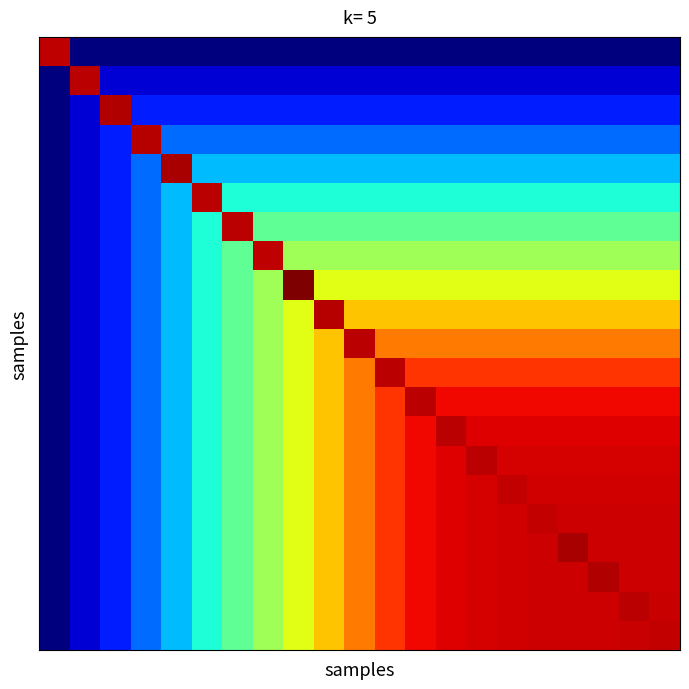

What is the greatest value displayed?

12.4